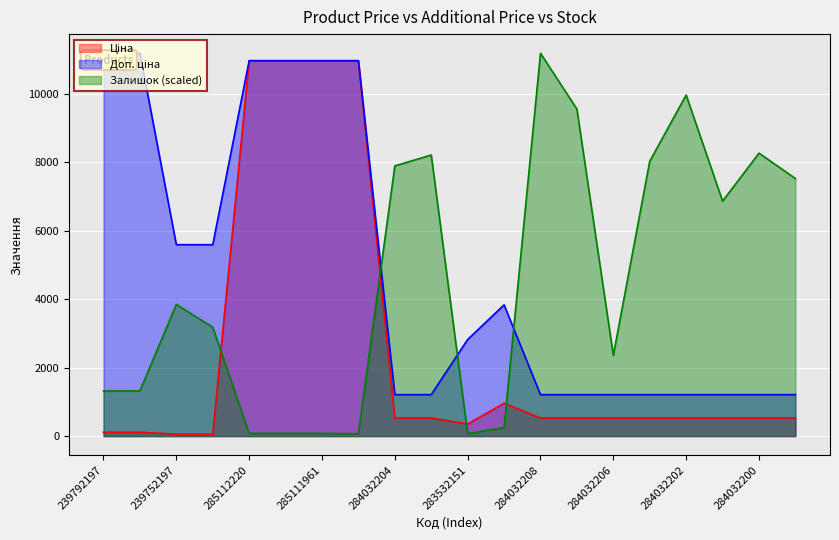

Which series changed the most between 239752197 and 284032200?

Залишок